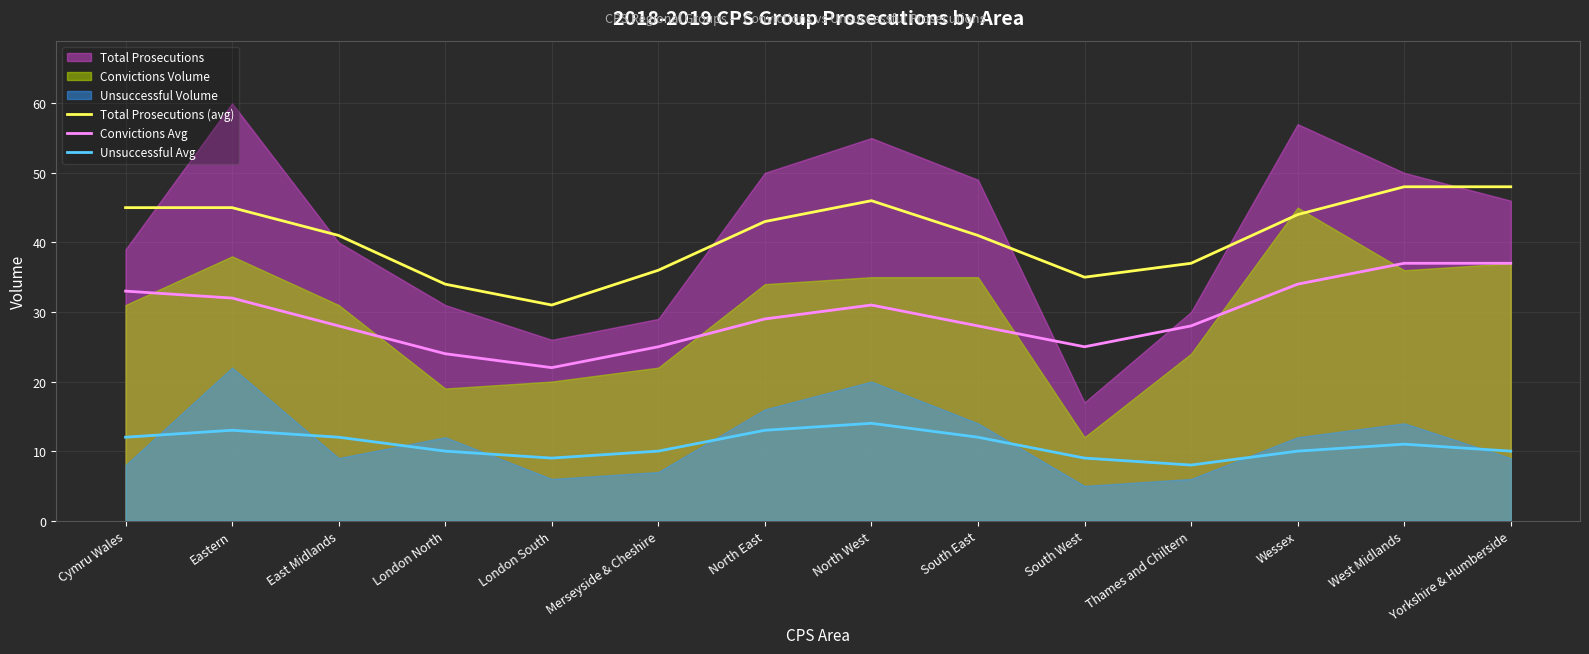

What is the label of the 6th point from the left?

Merseyside & Cheshire